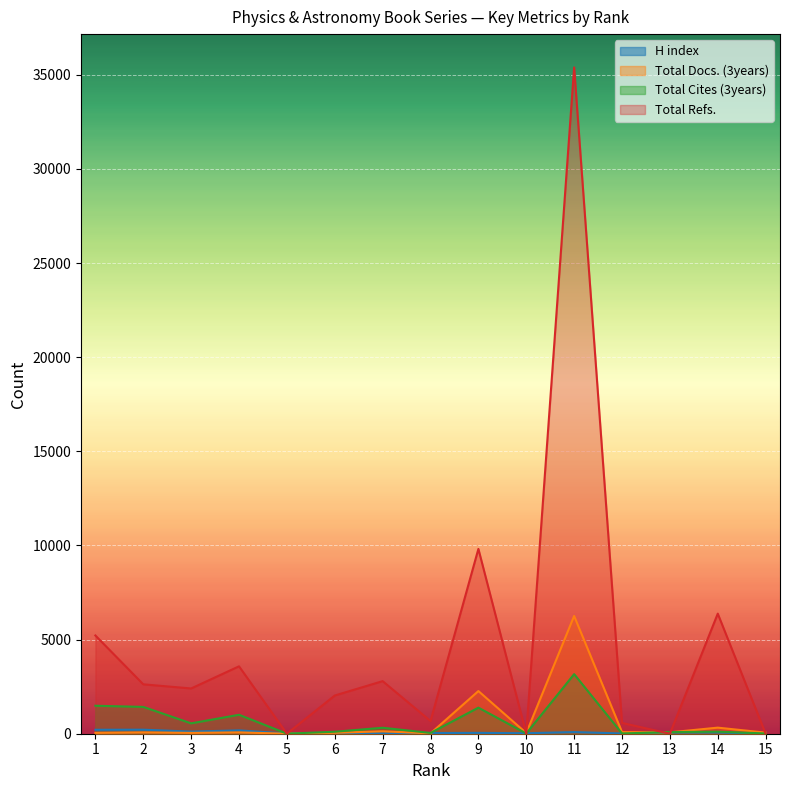

Reading right to left, transcribe all the data shown in this chart.

H index: 5	68	69	14	87	26	45	36	24	46	10	178	113	214	210
Total Docs. (3years): 57	323	73	86	6255	37	2266	18	129	47	1	70	44	70	45
Total Cites (3years): 14	109	86	15	3165	12	1385	41	318	105	4	1006	551	1425	1486
Total Refs.: 0	6379	0	573	35394	0	9817	675	2793	2030	0	3580	2404	2624	5218